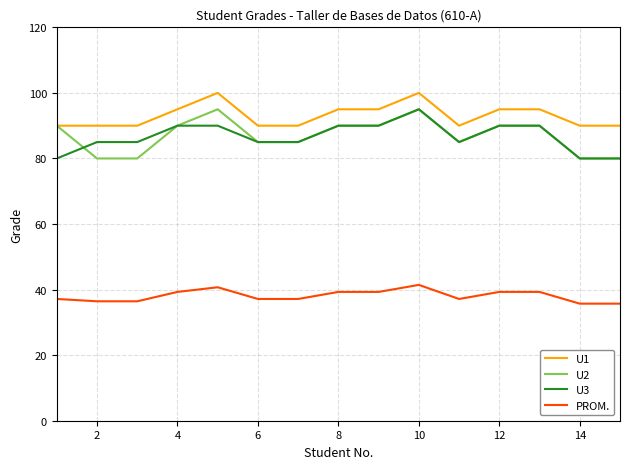

What is the lowest value of the U1 series?

90.0